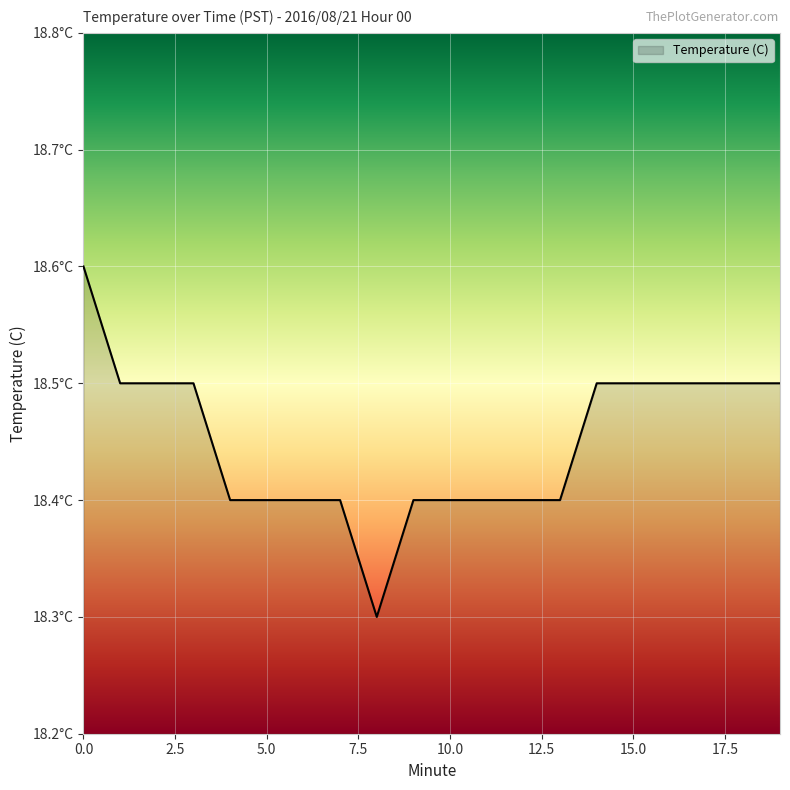

Does the chart display data point markers on the line(s)?

No